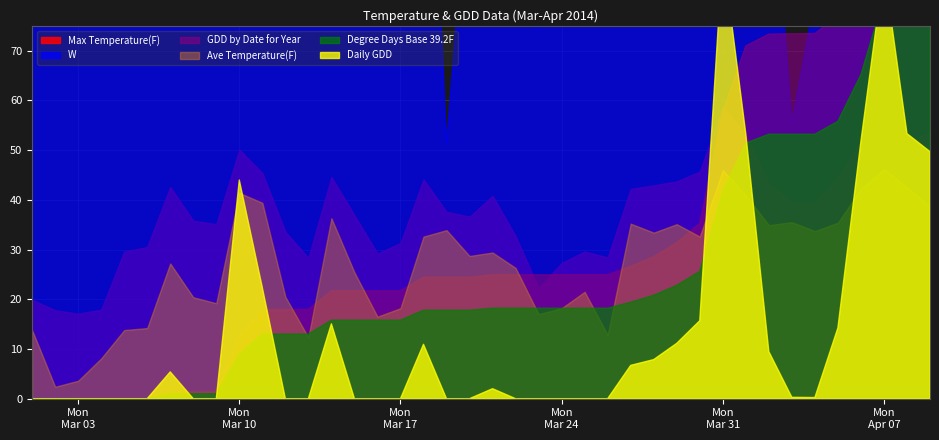

How many lines are shown in the chart?

6